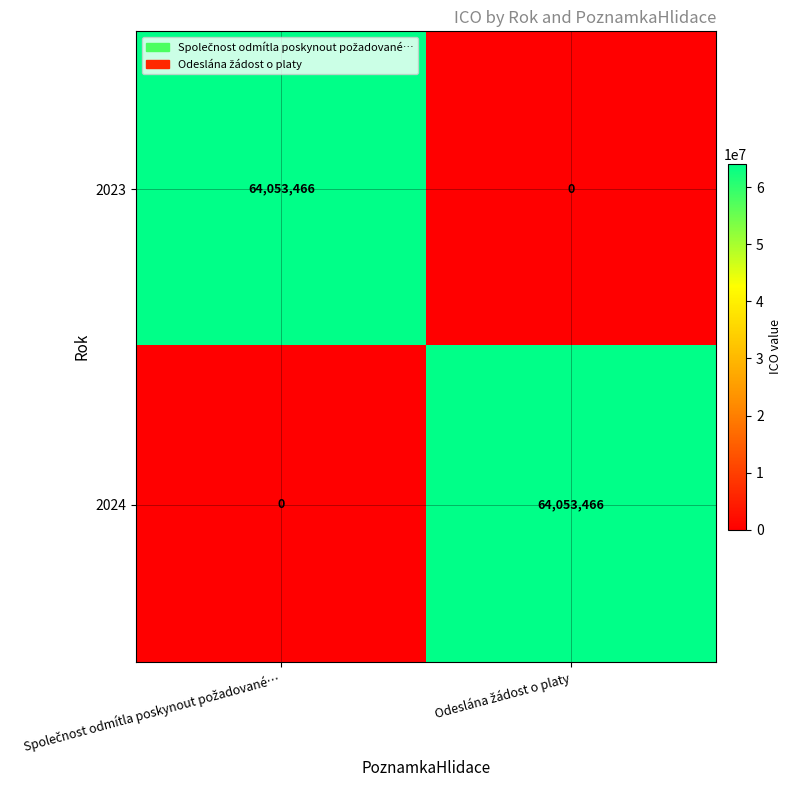

Count the number of categories in the chart.

2